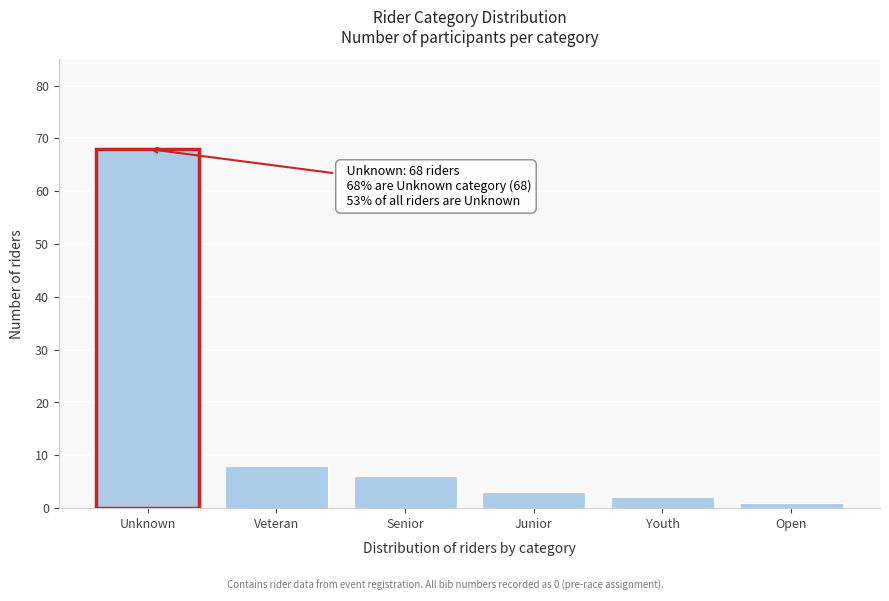

Reading left to right, list all the values displayed in this chart.

Unknown=68	Veteran=8	Senior=6	Junior=3	Youth=2	Open=1